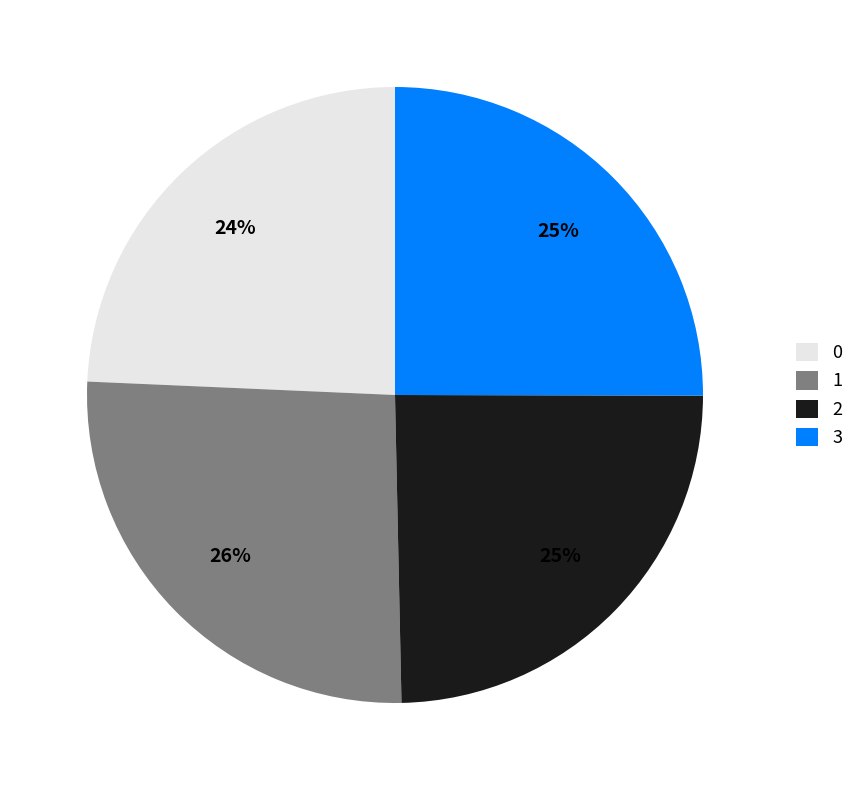

Does 0 represent more than half of the total?

No